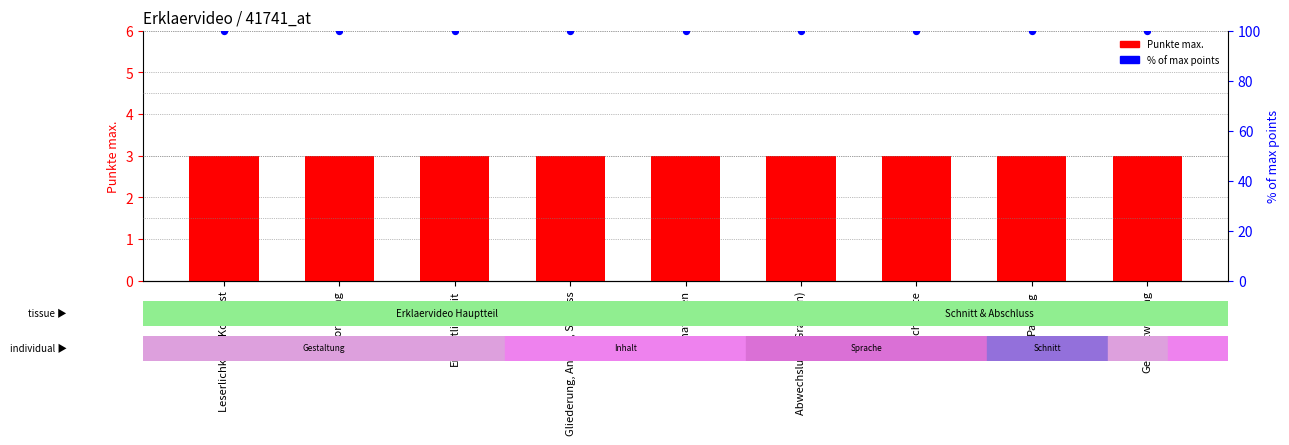

At which category is the sum across all series the highest?

Leserlichkeit / Kontrast